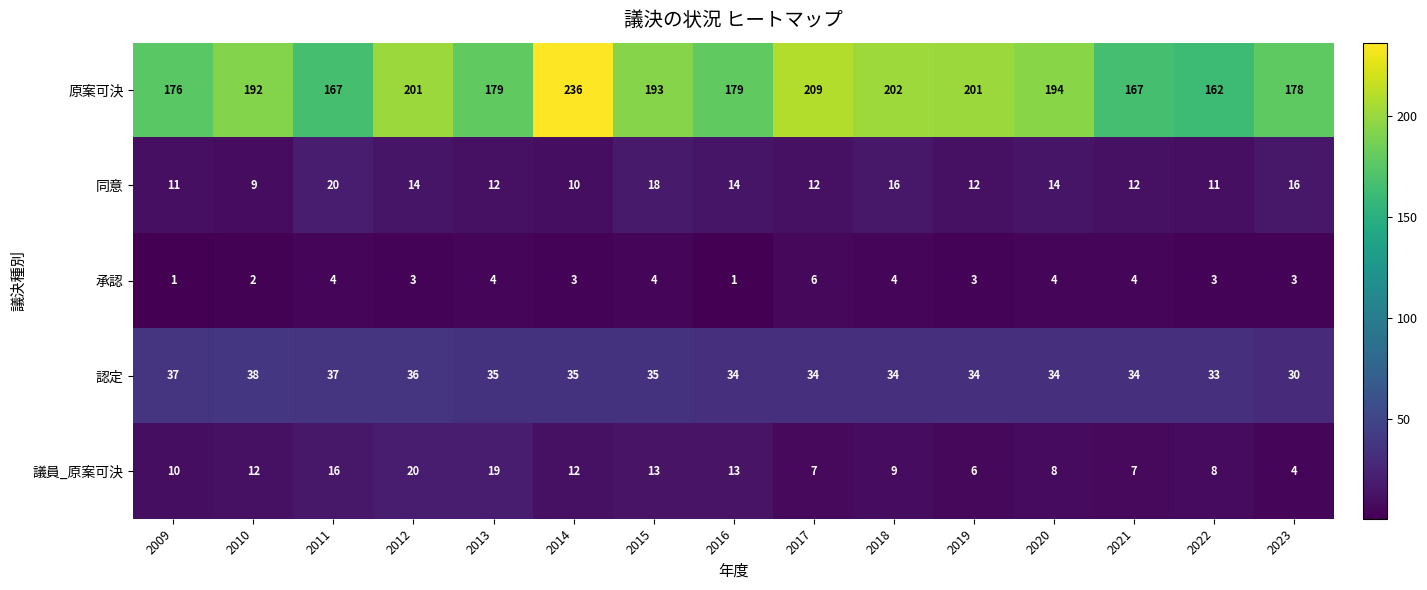

What is the difference between the highest and lowest values at 2016?

178